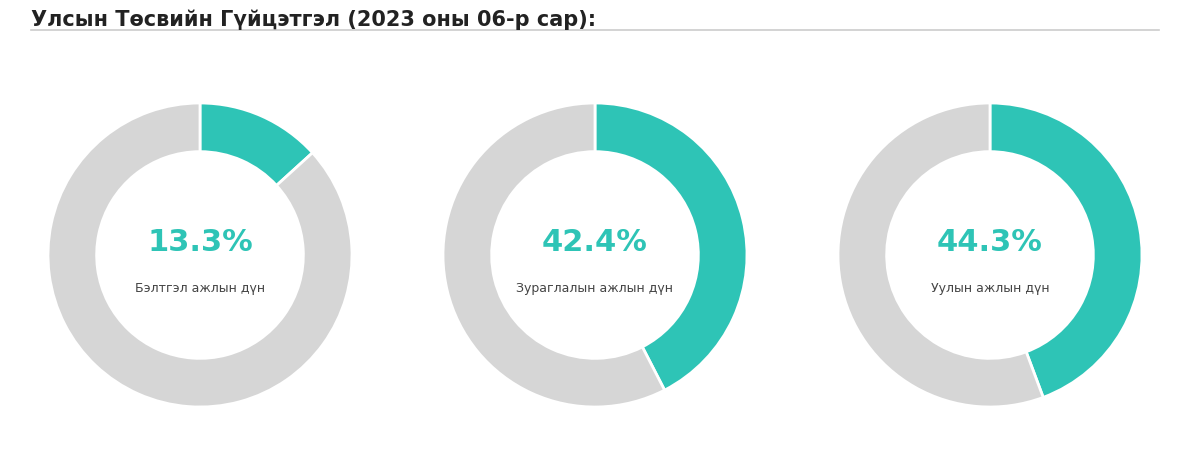

Does any single category account for the majority?

No